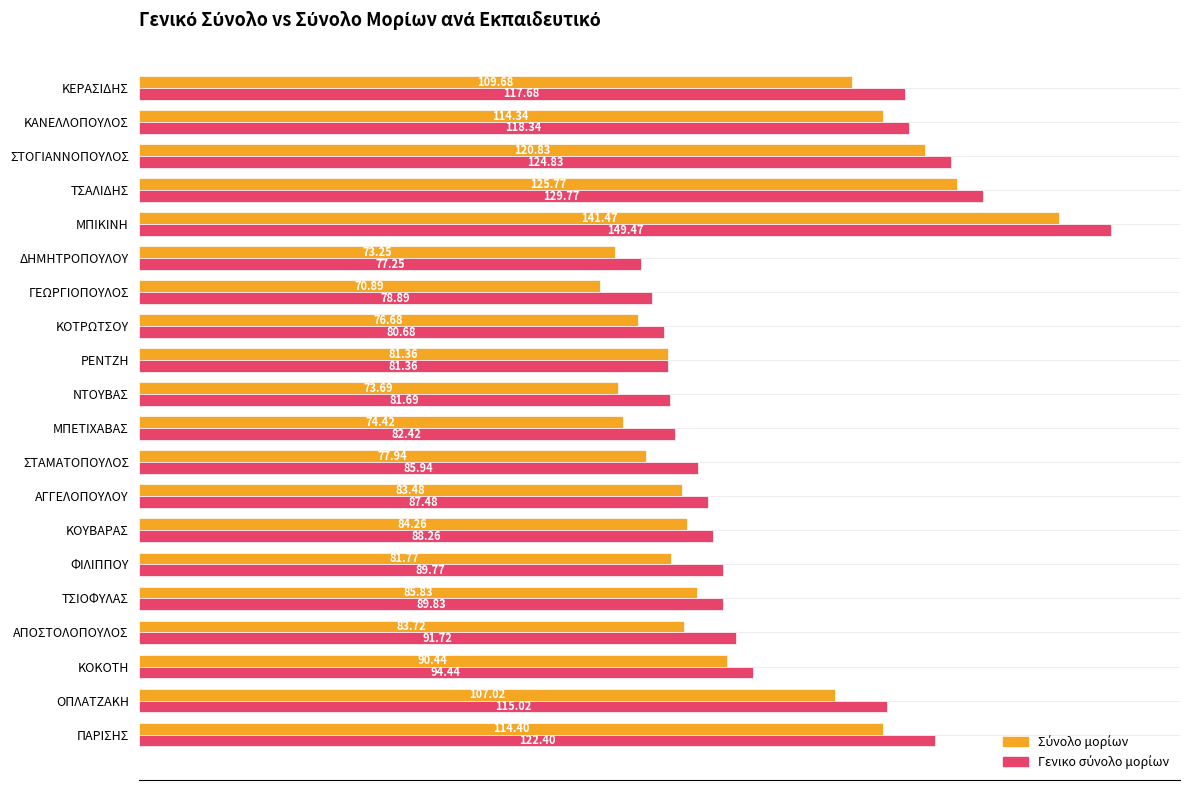

Which label corresponds to the largest value in the chart?

ΜΠΙΚΙΝΗ